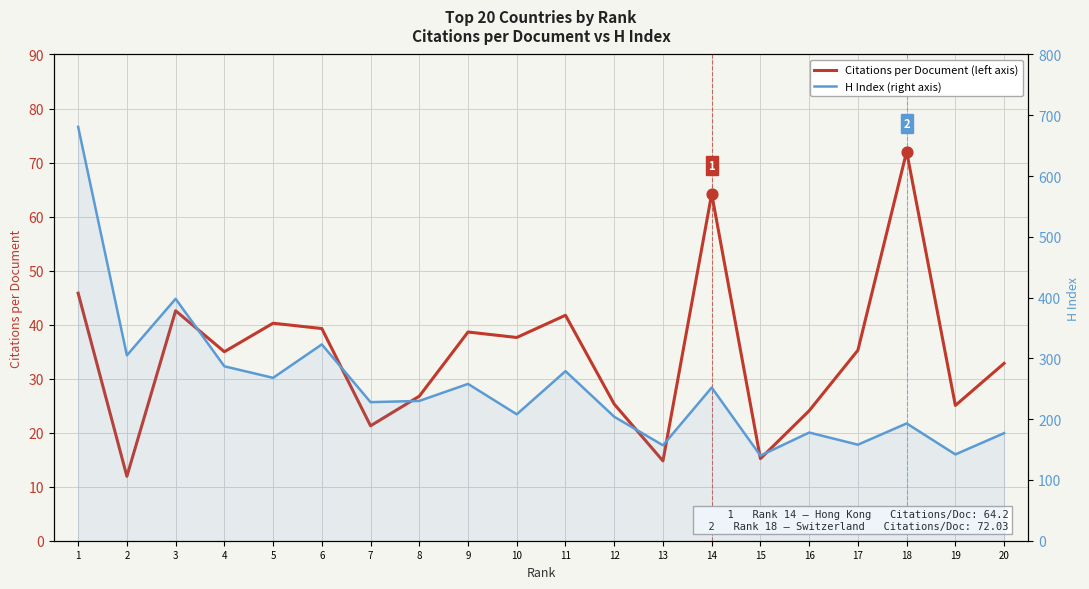

Which series has the largest Y range (max minus min)?

H Index (right axis)